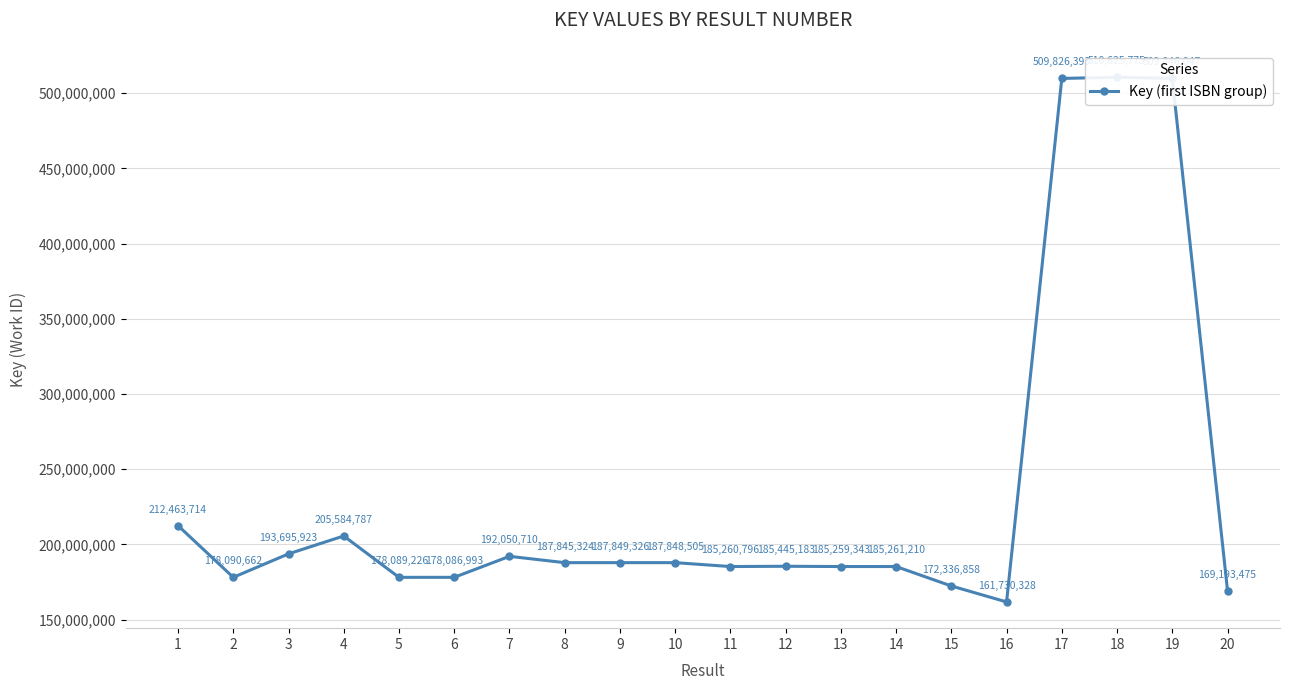

Where is the data nearest to the value 336178051?

1